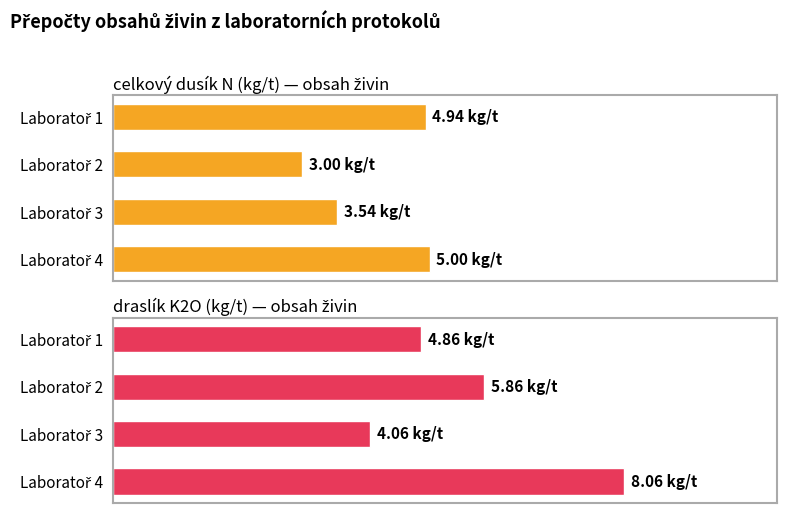

What is the value of the draslík K2O (kg/t) — obsah živin bar at the 3rd from the left?

4.1